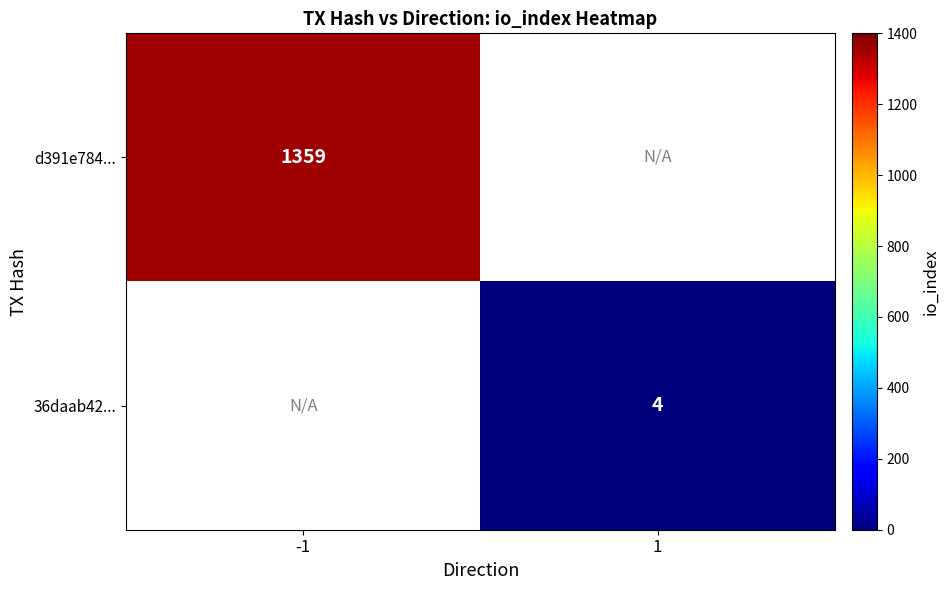

How many distinct data groups are displayed?

2